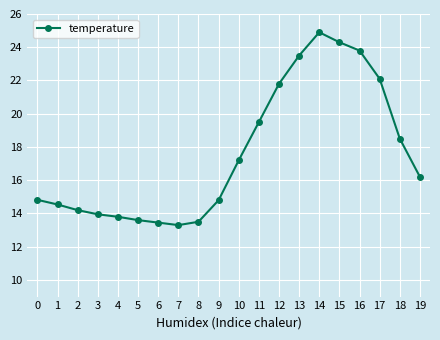

Count the number of data series in this chart.

1